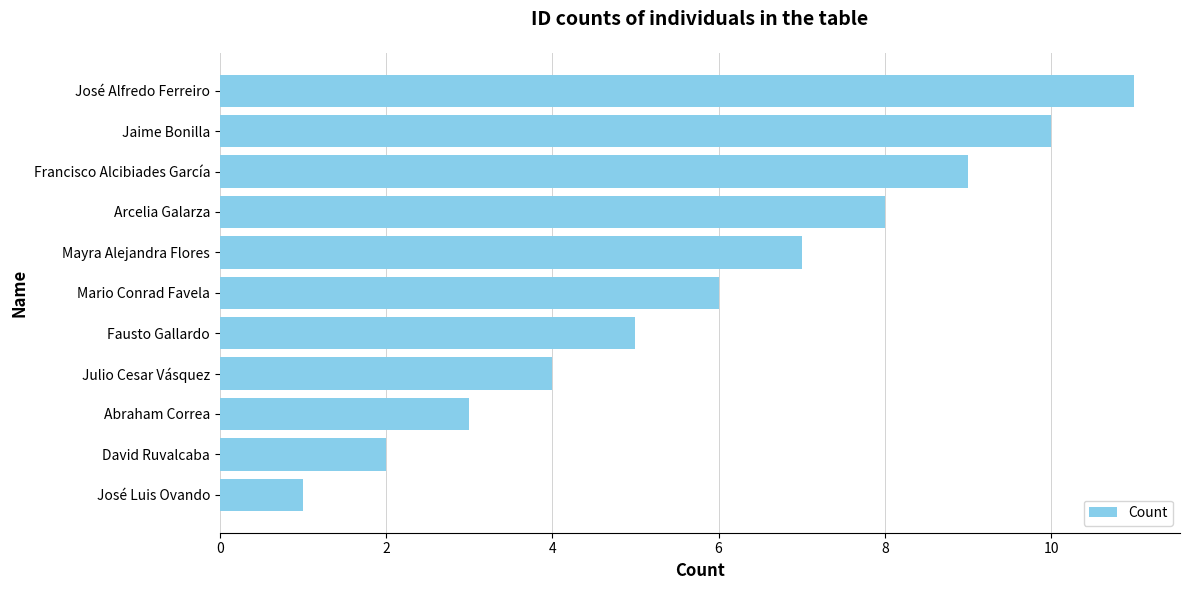

Rank the categories by value from lowest to highest.

José Luis Ovando, David Ruvalcaba, Abraham Correa, Julio Cesar Vásquez, Fausto Gallardo, Mario Conrad Favela, Mayra Alejandra Flores, Arcelia Galarza, Francisco Alcibiades García, Jaime Bonilla, José Alfredo Ferreiro